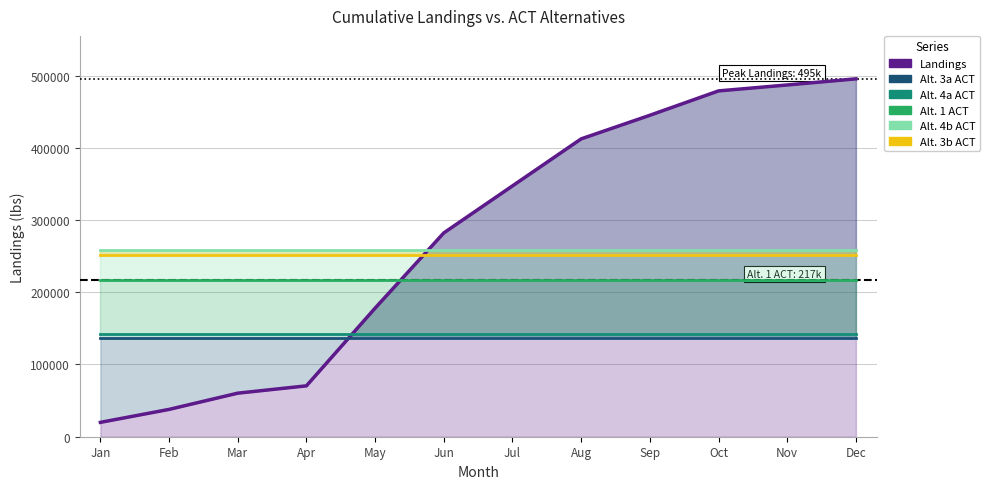

Rank the categories by Alt. 4a ACT value from lowest to highest.

Jan, Feb, Mar, Apr, May, Jun, Jul, Aug, Sep, Oct, Nov, Dec